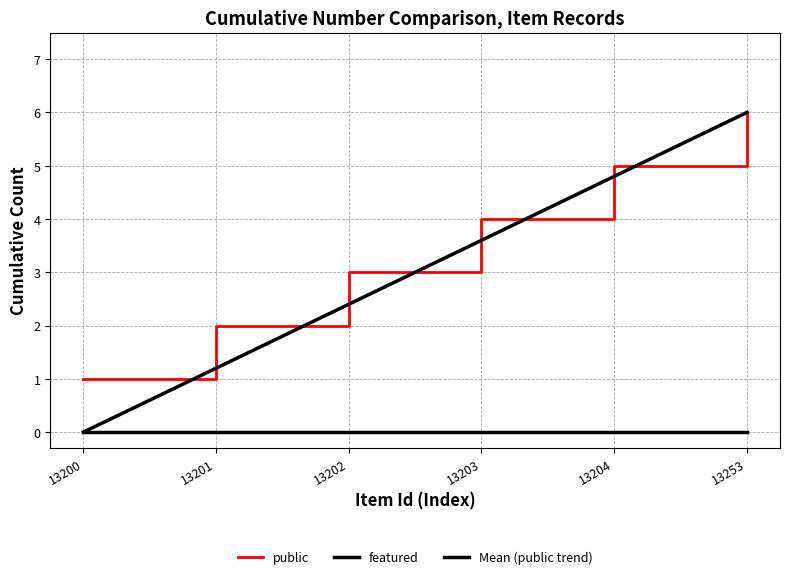

Which category has the lowest value in the public series?

13200